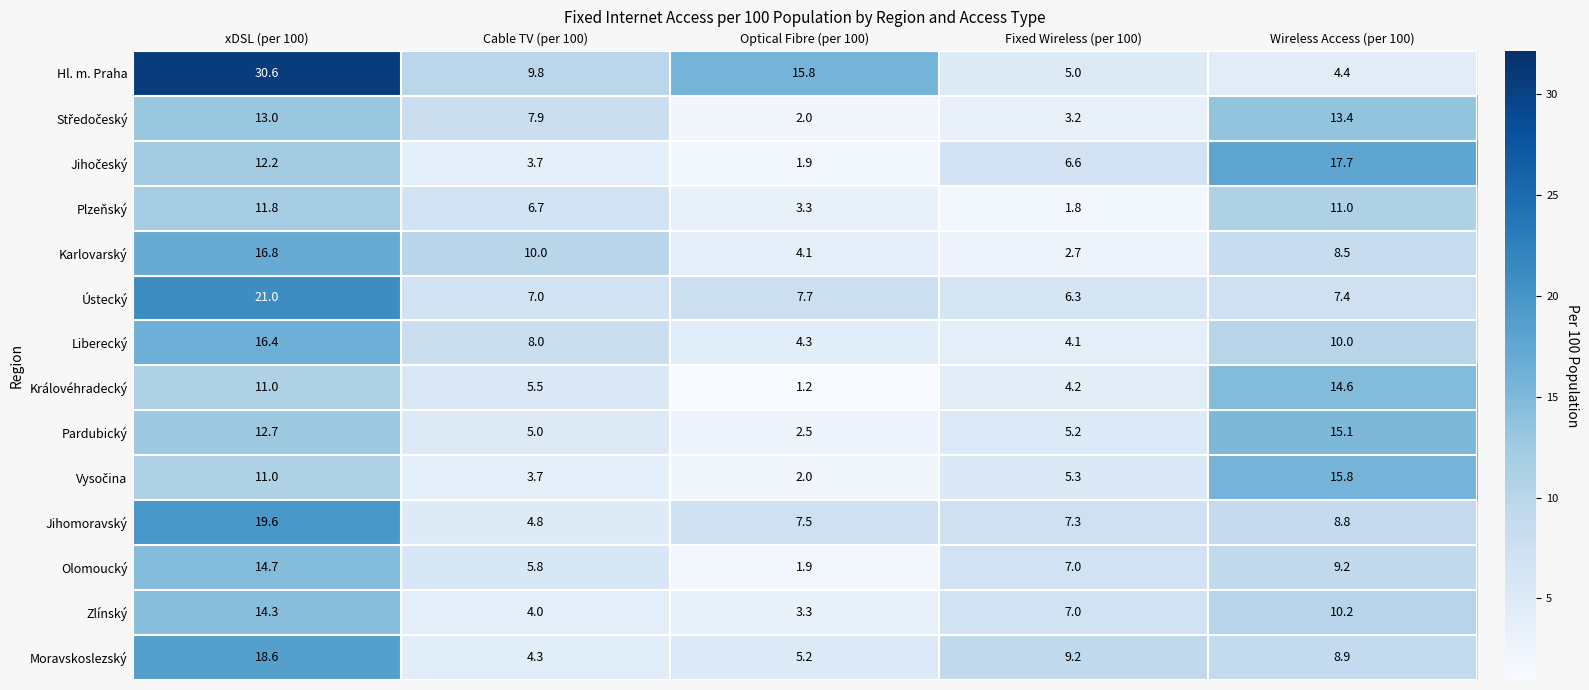

What is the minimum value shown in the chart?

1.2